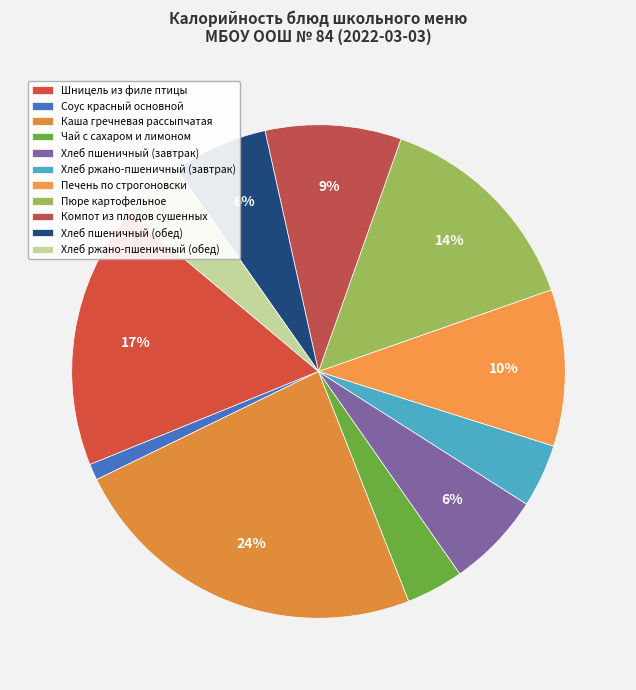

Which category has the smallest portion of the pie?

Соус красный основной